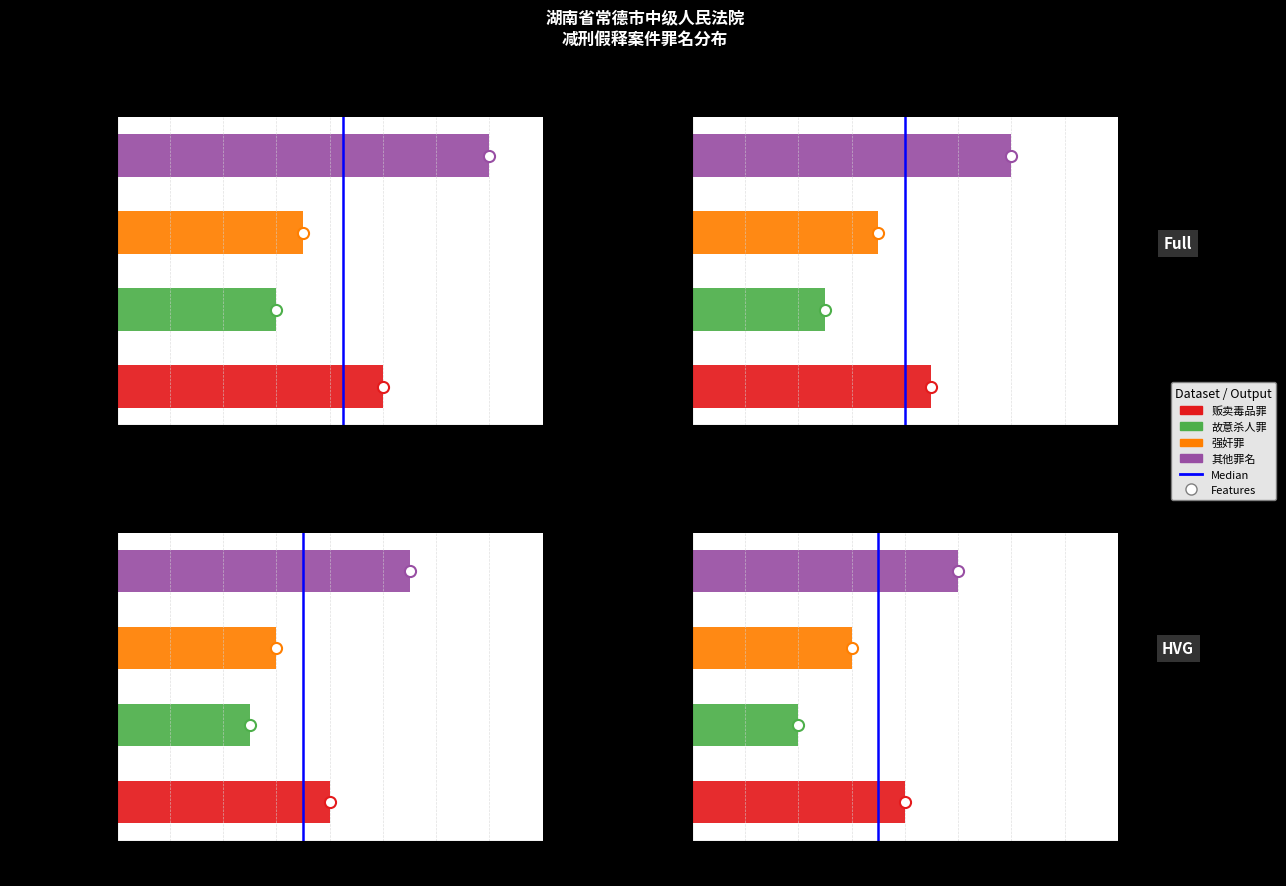

How many data points are less than 1?

1